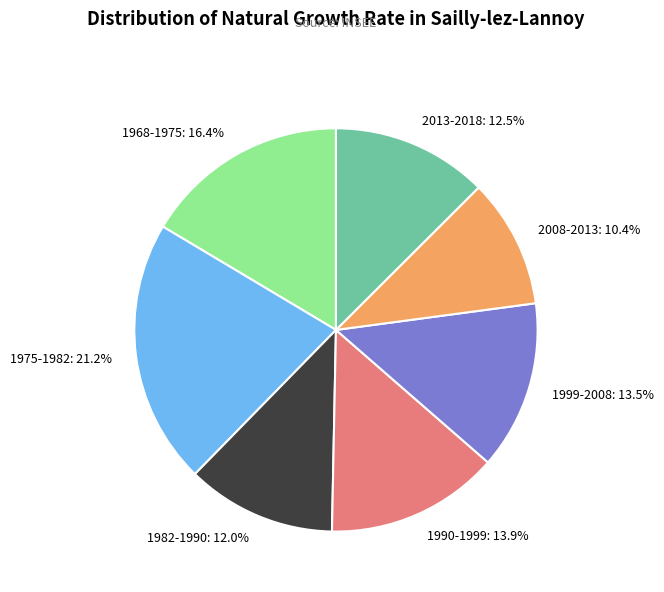

How many segments does this pie chart have?

7